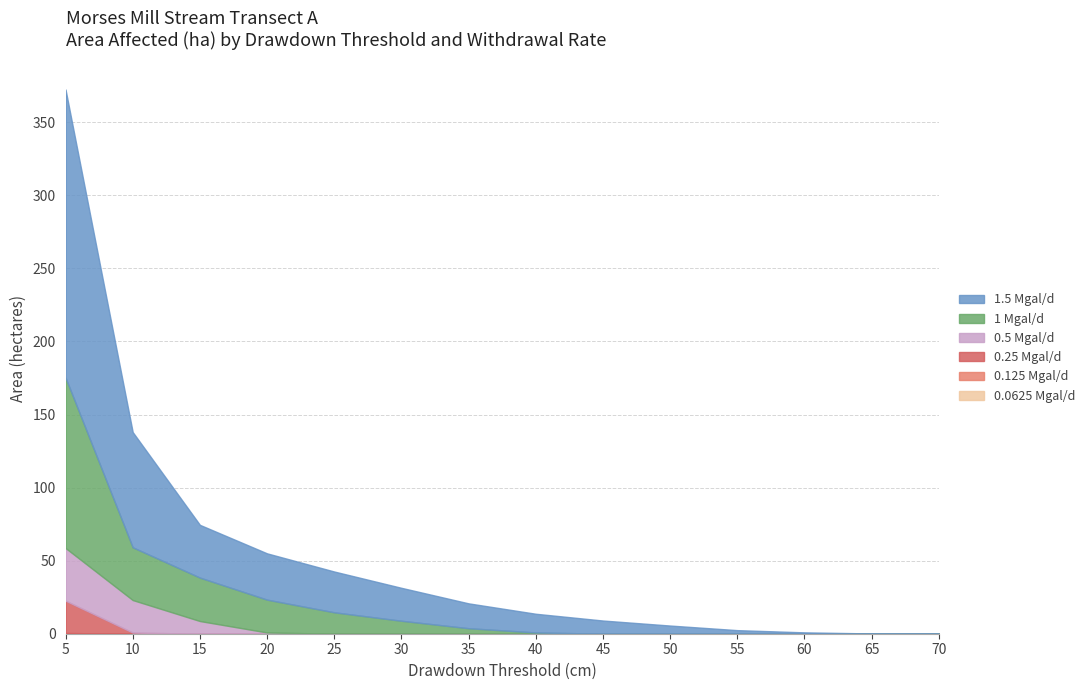

What is the average value of the 1.5 Mgal/d series?

31.6